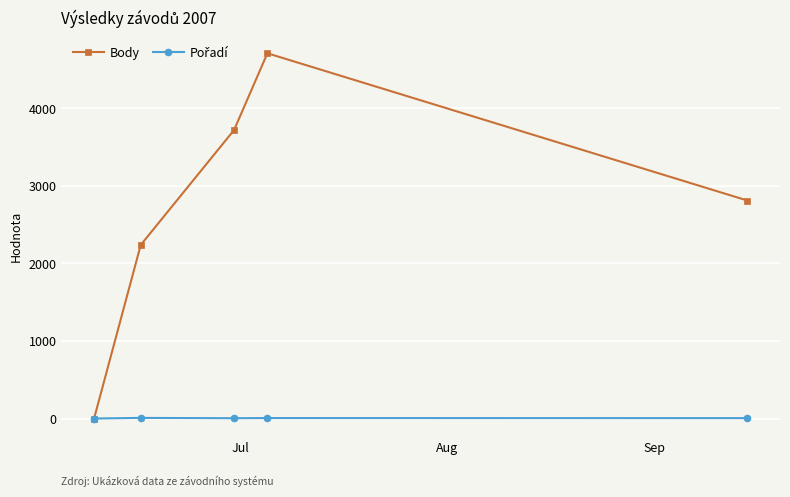

Which series has the widest spread of values?

Body